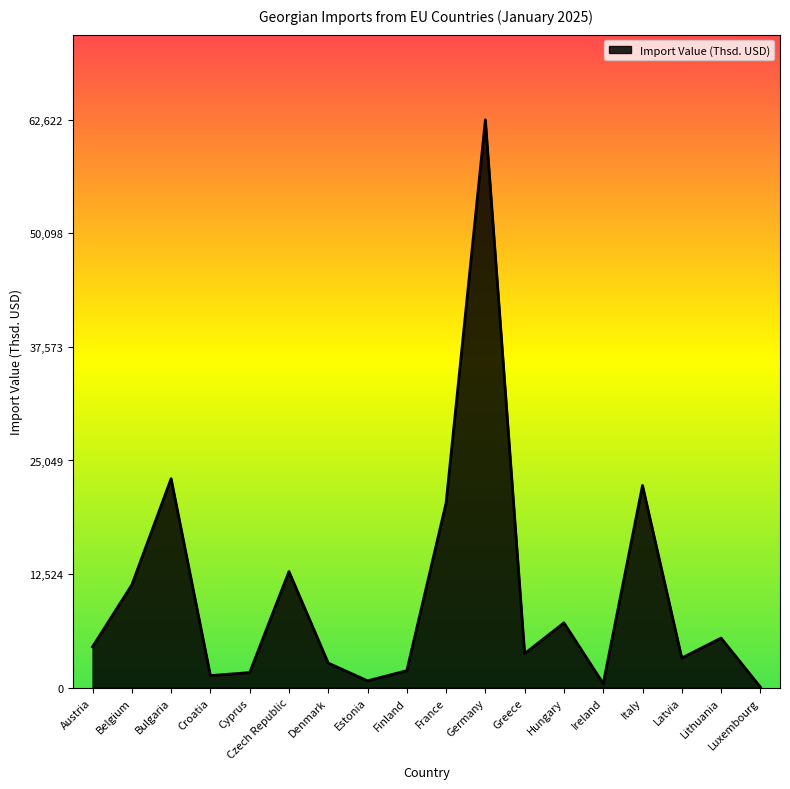

What is the maximum value shown in the chart?

62622.6